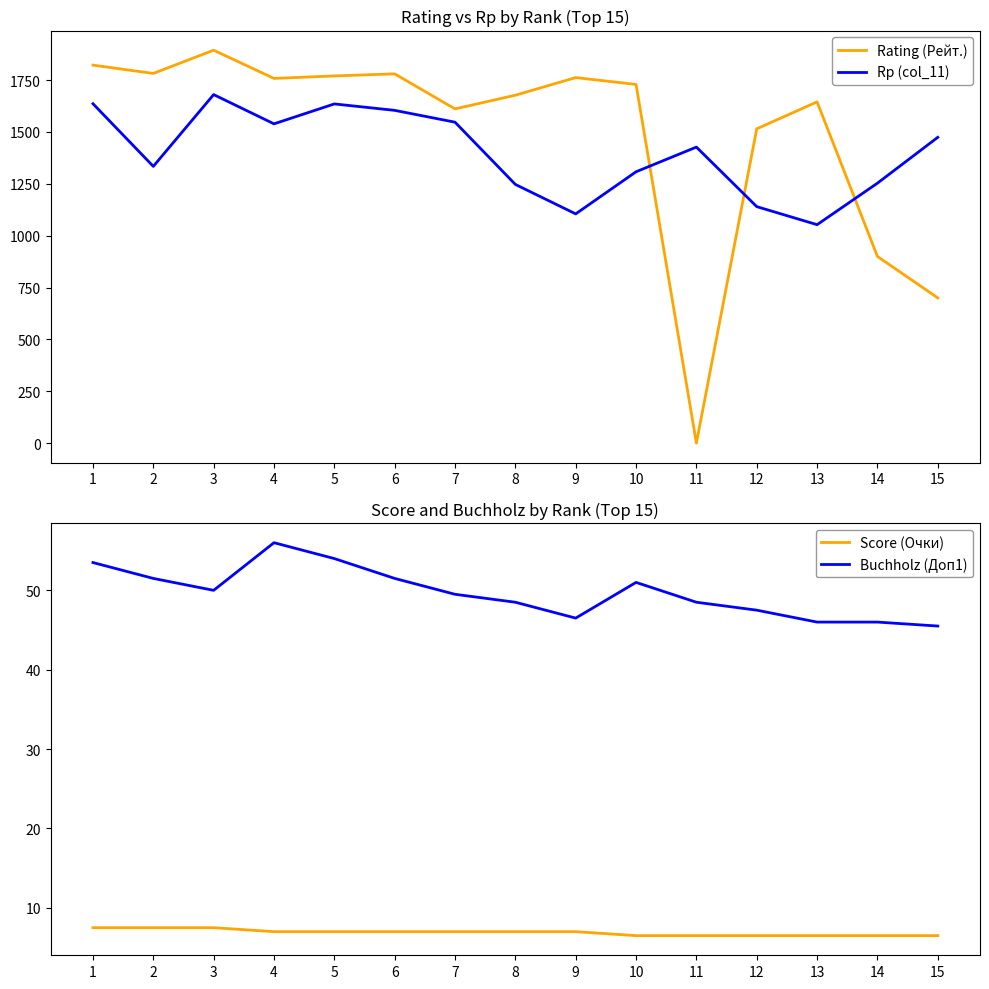

At which label does Rp (col_11) first exceed 1427?

1